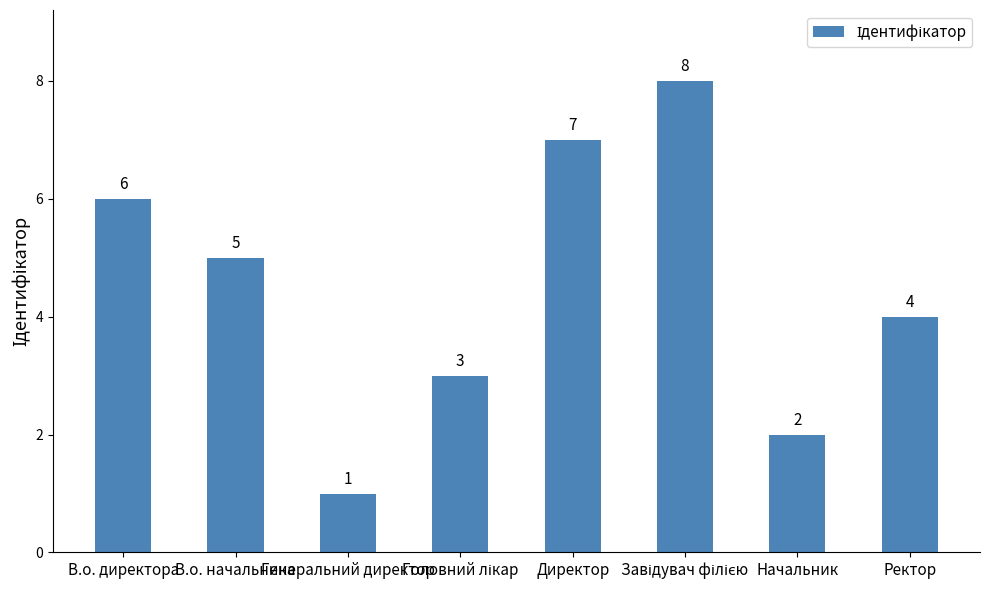

What is the difference between the second highest and minimum values?

6